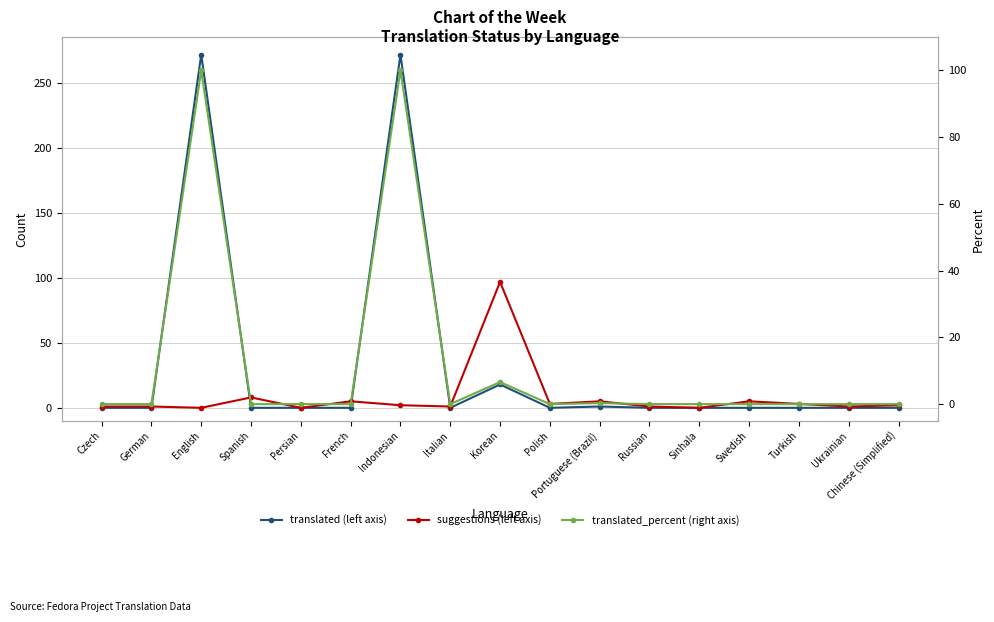

At how many categories does at least one series exceed 6?

4